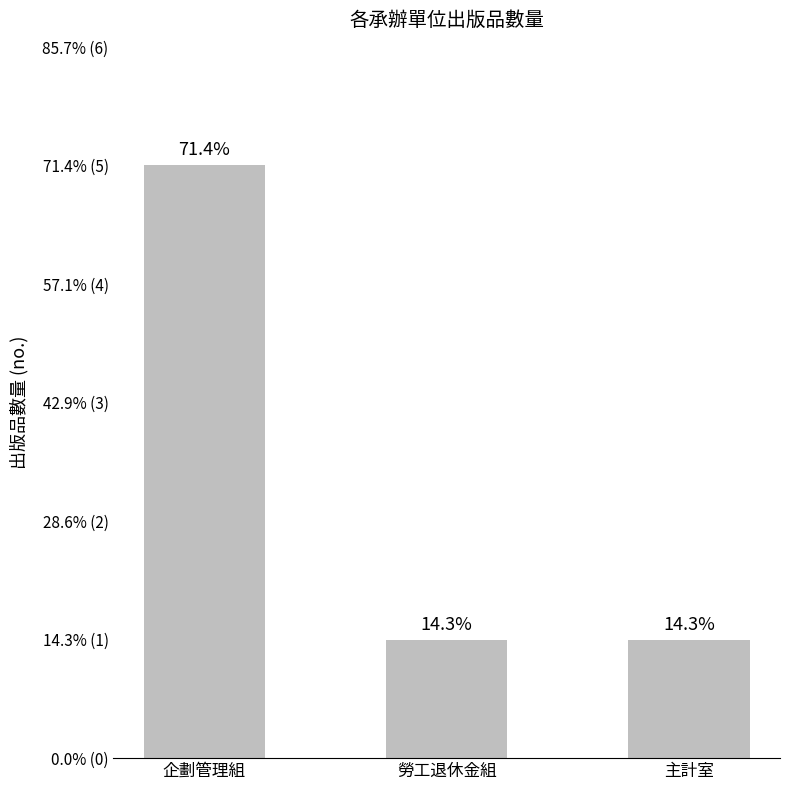

The chart shows a value of 8 at 企劃管理組. True or false?

False